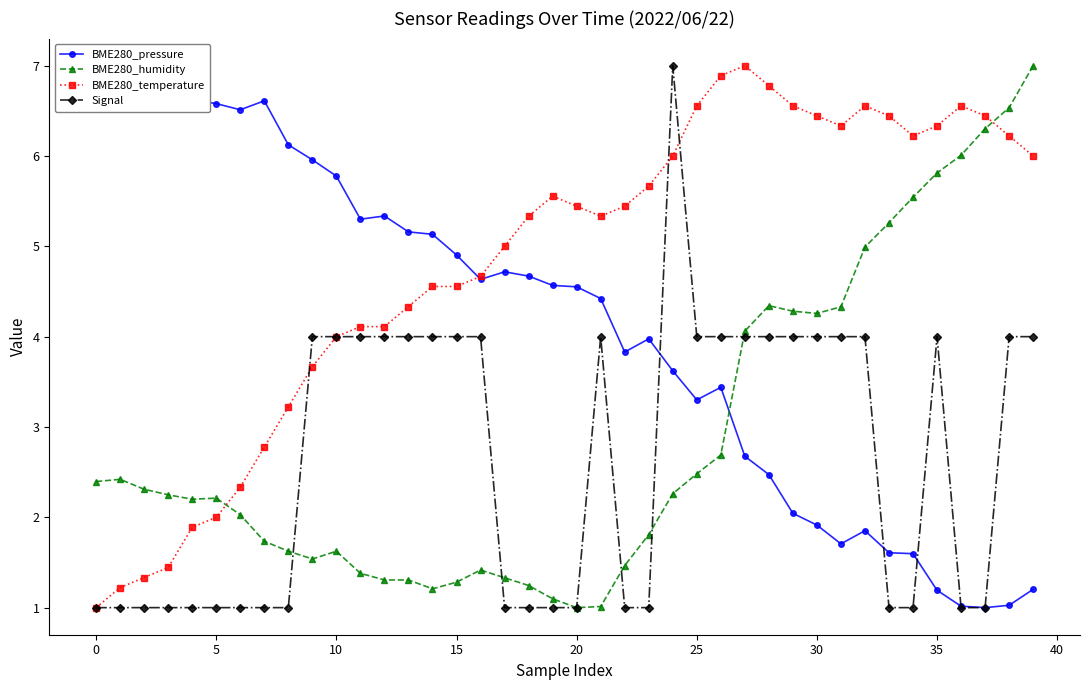

What is the value of the BME280_pressure point at the 17th from the left?

4.6